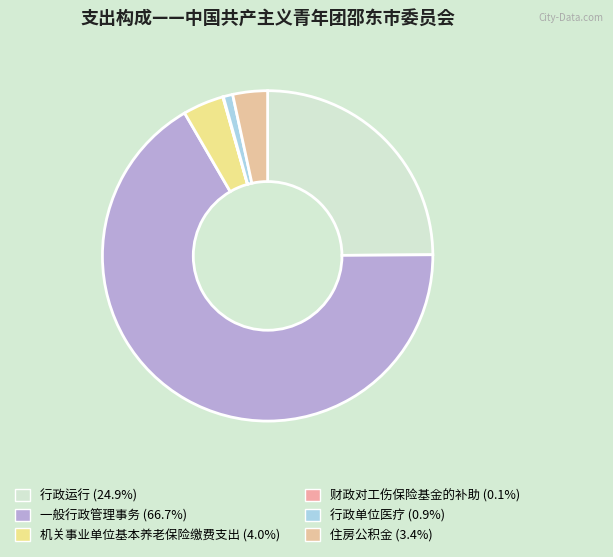

To the nearest percent, what portion does 行政单位医疗 represent?

1%